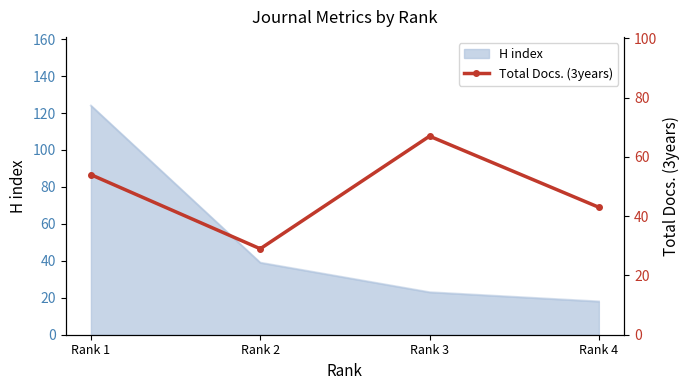

The value at Rank 1 is 54. True or false?

True